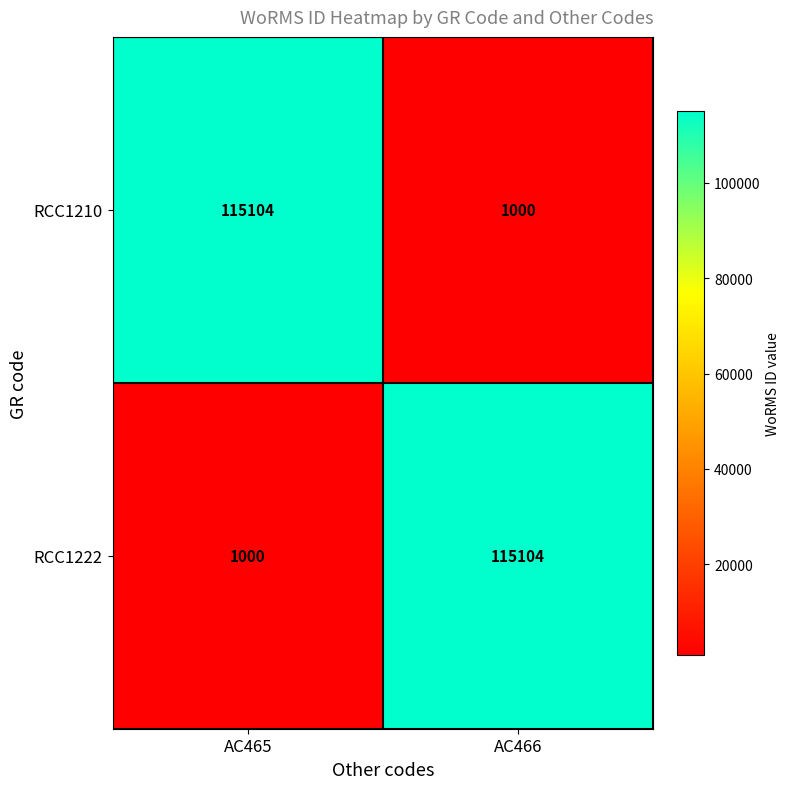

Reading left to right, extract all data points from this chart.

RCC1210: AC465=115104	AC466=1000
RCC1222: AC465=1000	AC466=115104